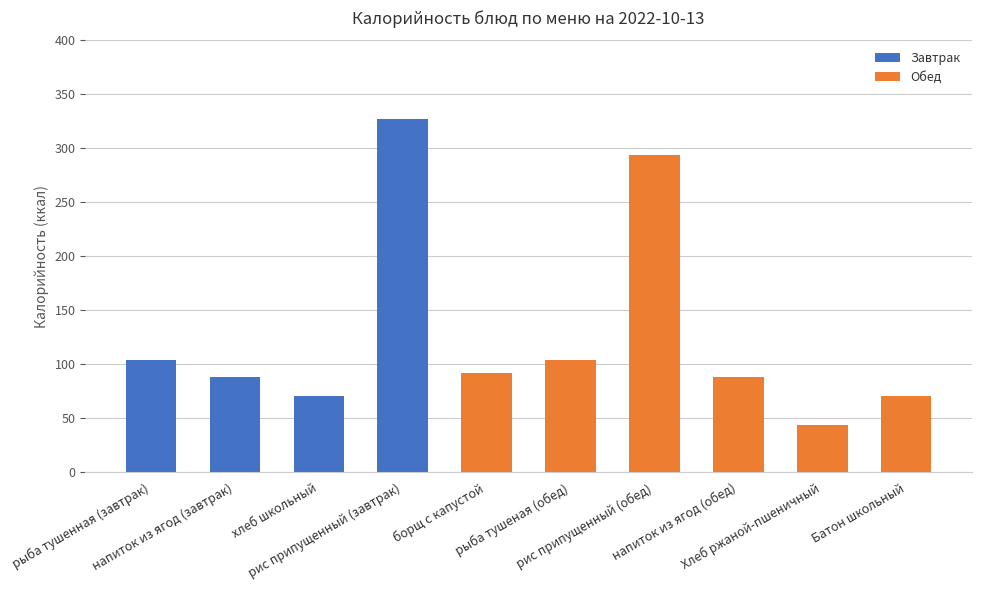

Read the value at рис припущенный (завтрак), to the nearest 5.

325